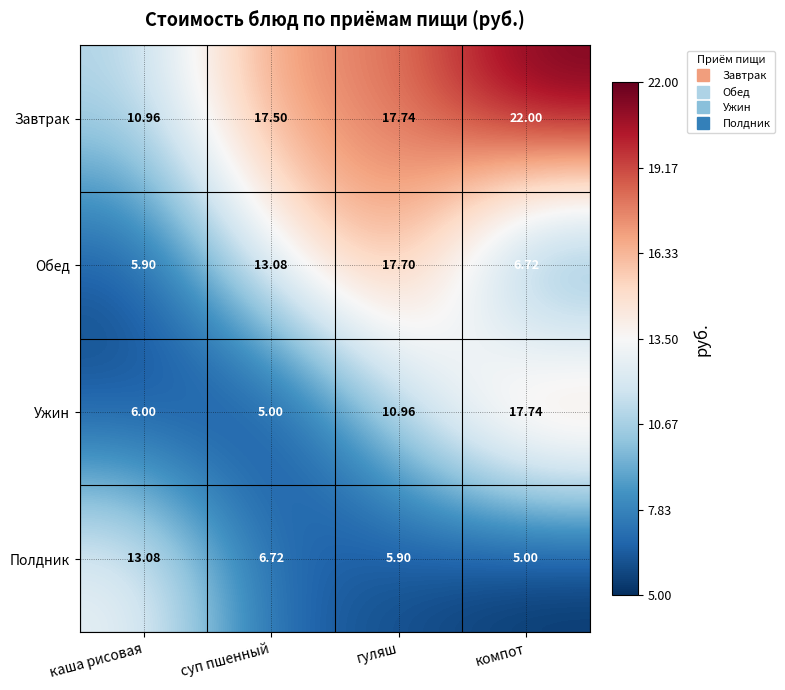

Rank the series at гуляш from highest to lowest value.

Завтрак, Обед, Ужин, Полдник